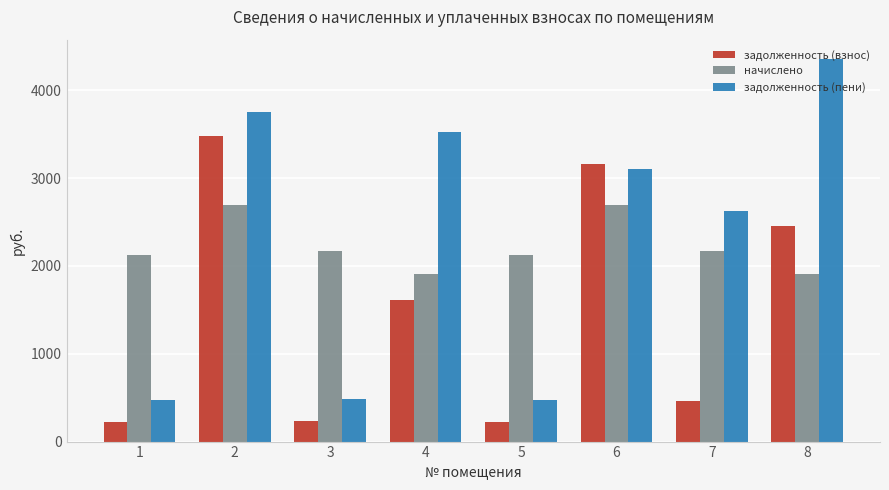

Where does the задолженность (взнос) series first go above 1615?

2